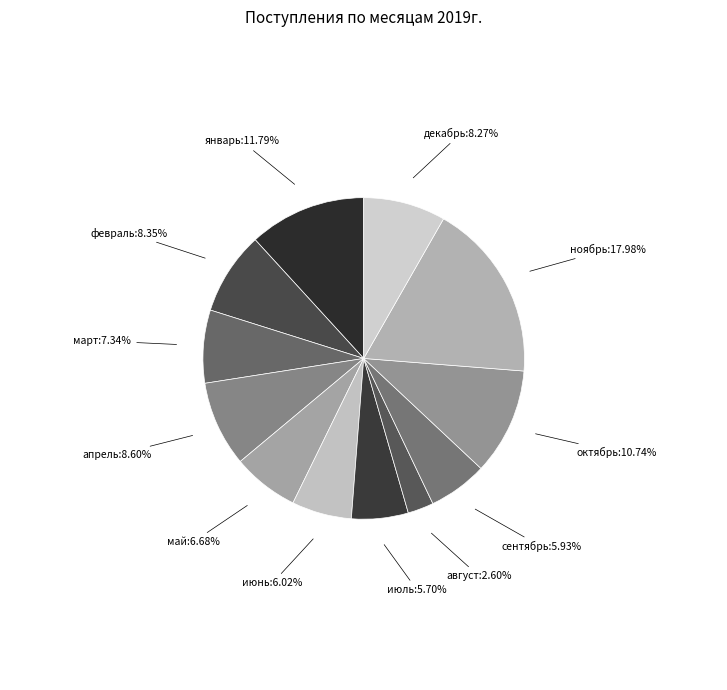

What is the largest slice in the pie chart?

ноябрь